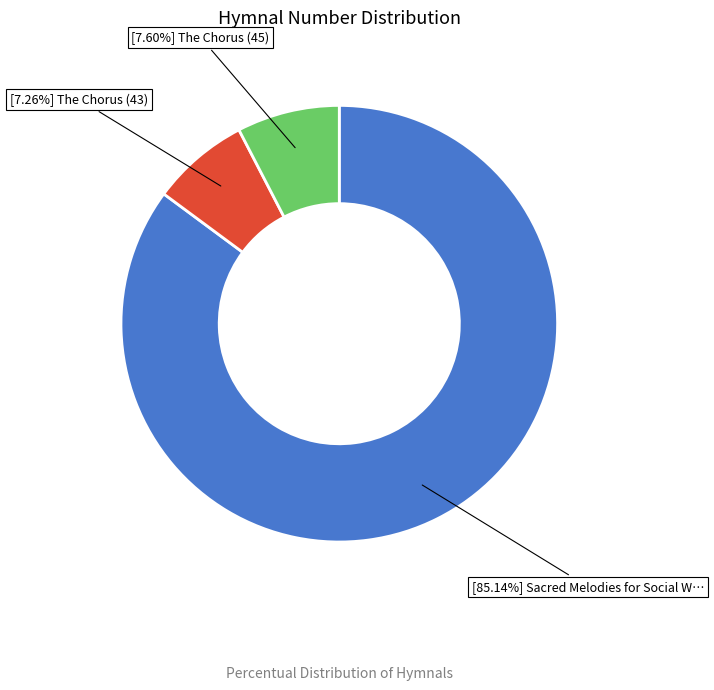

Is there a majority slice in this chart?

Yes